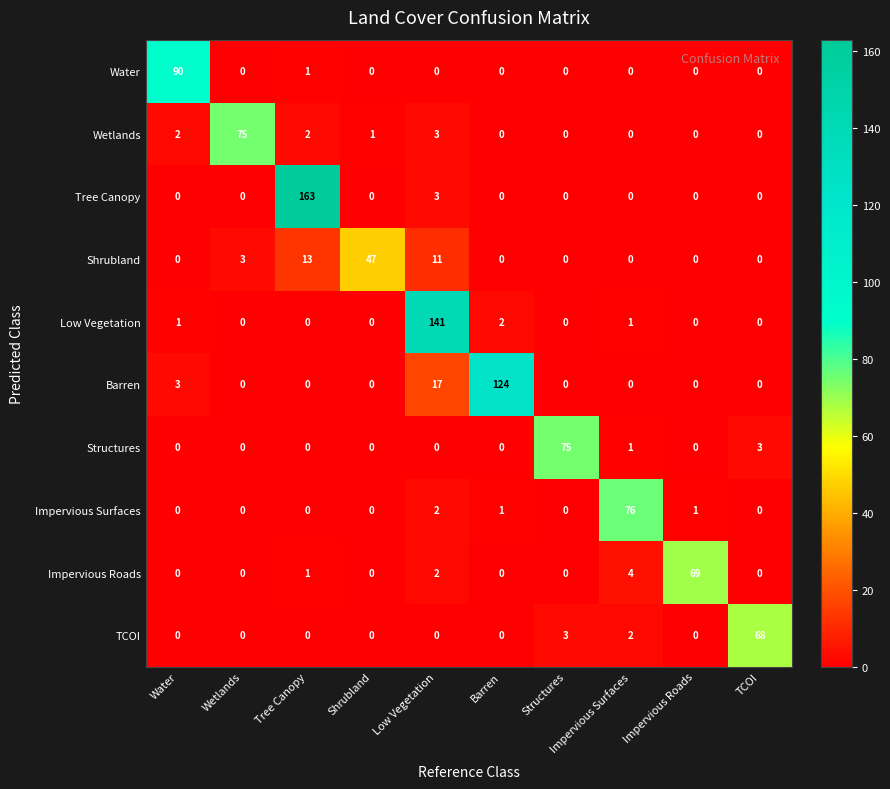

The Wetlands series shows 0 at Structures. True or false?

True